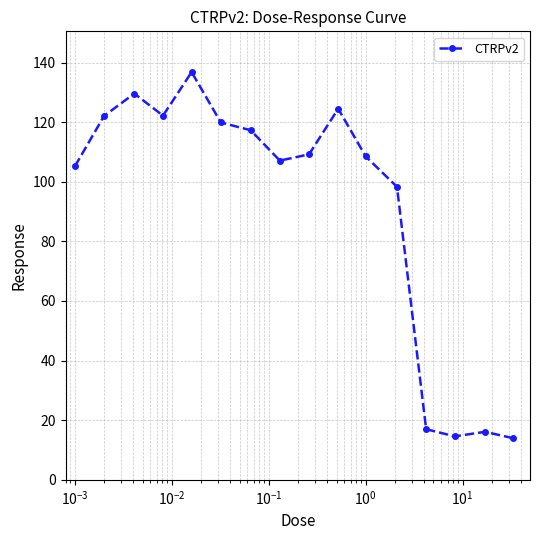

What is the sum of all values?

1462.4